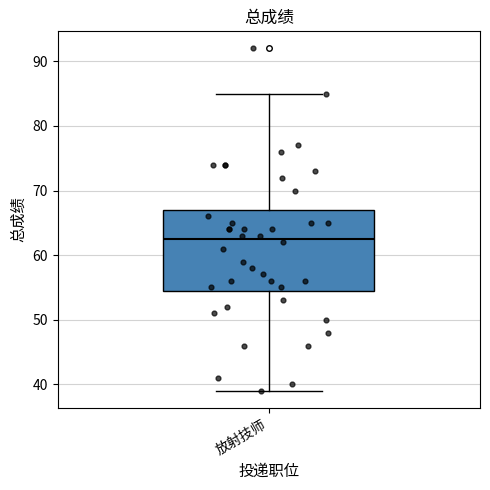

Transcribe this box plot: give where the median line is, the range the box spans, and where the two whiskers end, as read against the y-axis. The values are not printed on the chart, so give them approximately, as read against the axis.

median 63, box 55 to 67, whiskers 39 to 85